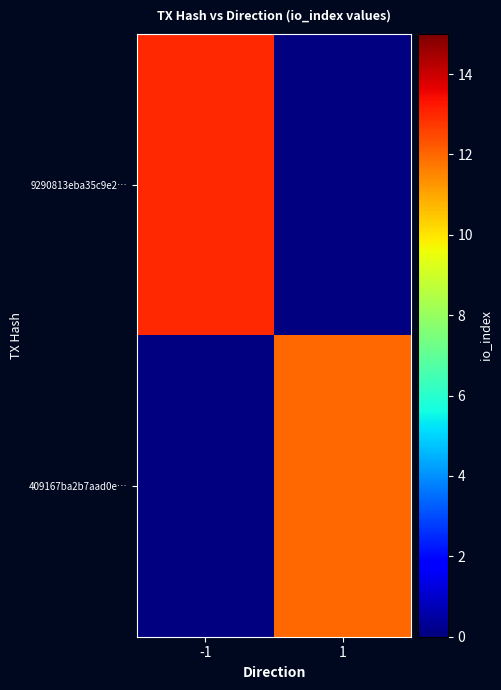

Rank the categories by 9290813eba35c9e2… value from highest to lowest.

-1, 1